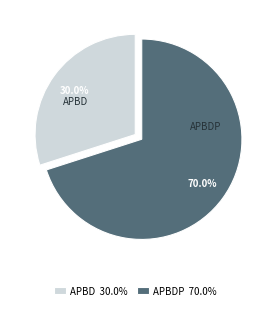

Which has a higher value, APBD 30.0% or APBDP 70.0%?

APBDP 70.0%